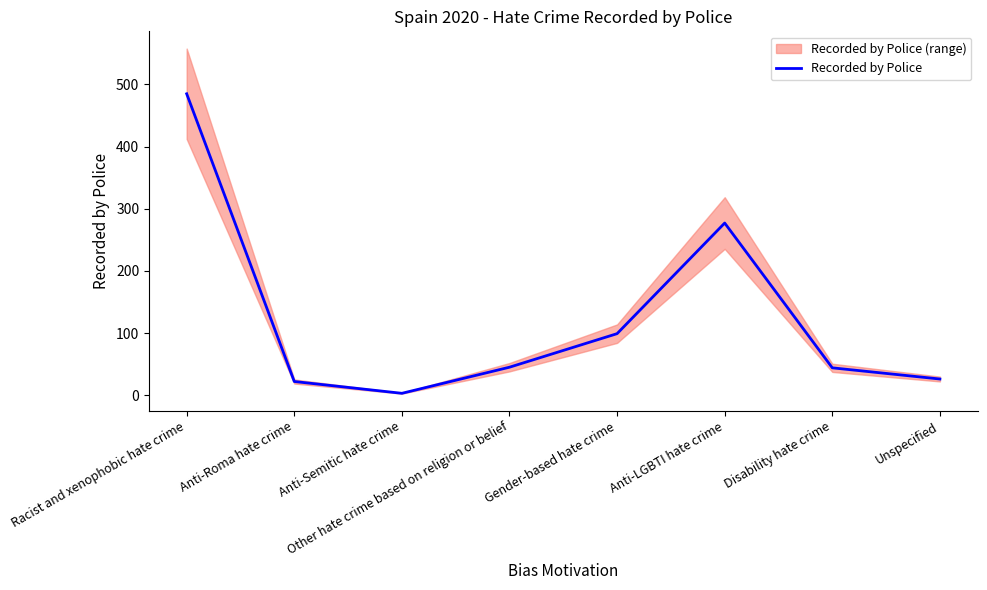

List the labels in order of value, smallest first.

Anti-Semitic hate crime, Anti-Roma hate crime, Unspecified, Disability hate crime, Other hate crime based on religion or belief, Gender-based hate crime, Anti-LGBTI hate crime, Racist and xenophobic hate crime